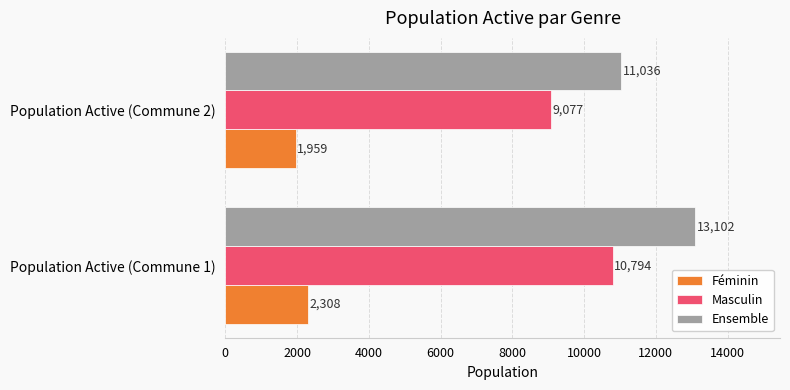

List the series in order of their peak value, highest first.

Ensemble, Masculin, Féminin